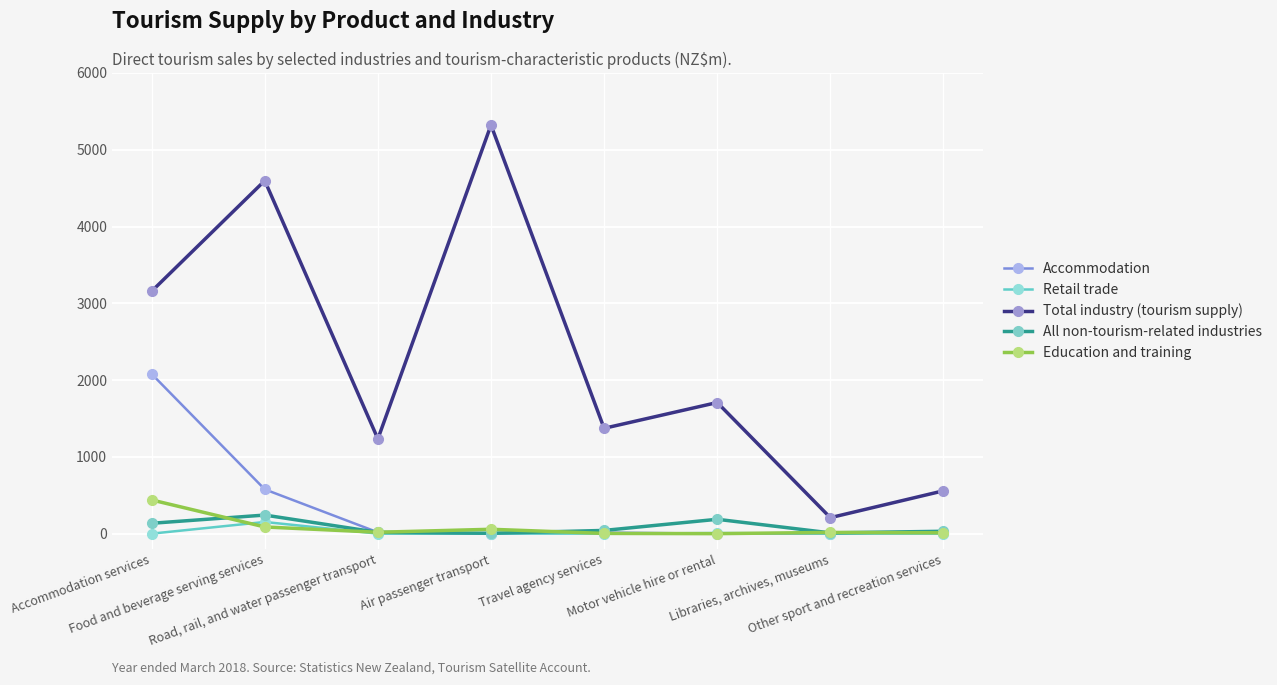

What are all the series names shown in the legend?

Accommodation, Retail trade, Total industry (tourism supply), All non-tourism-related industries, Education and training